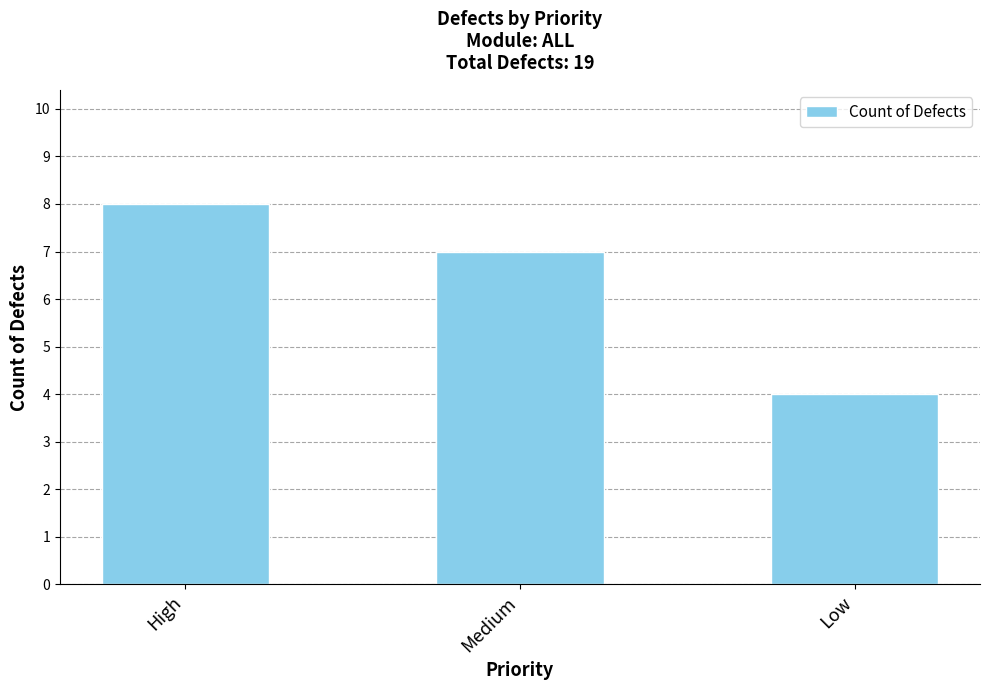

What is the difference between the maximum and minimum values?

4